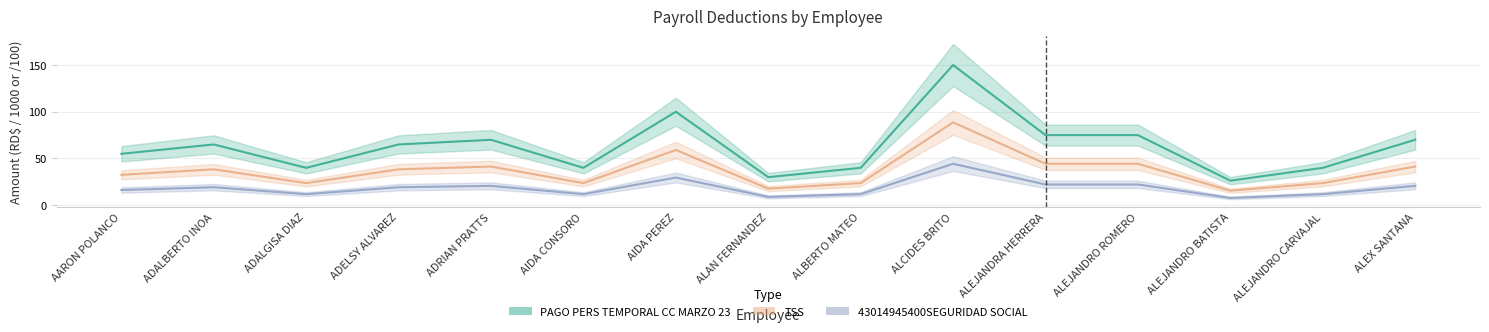

What is the average value of the TSS series?

37.1